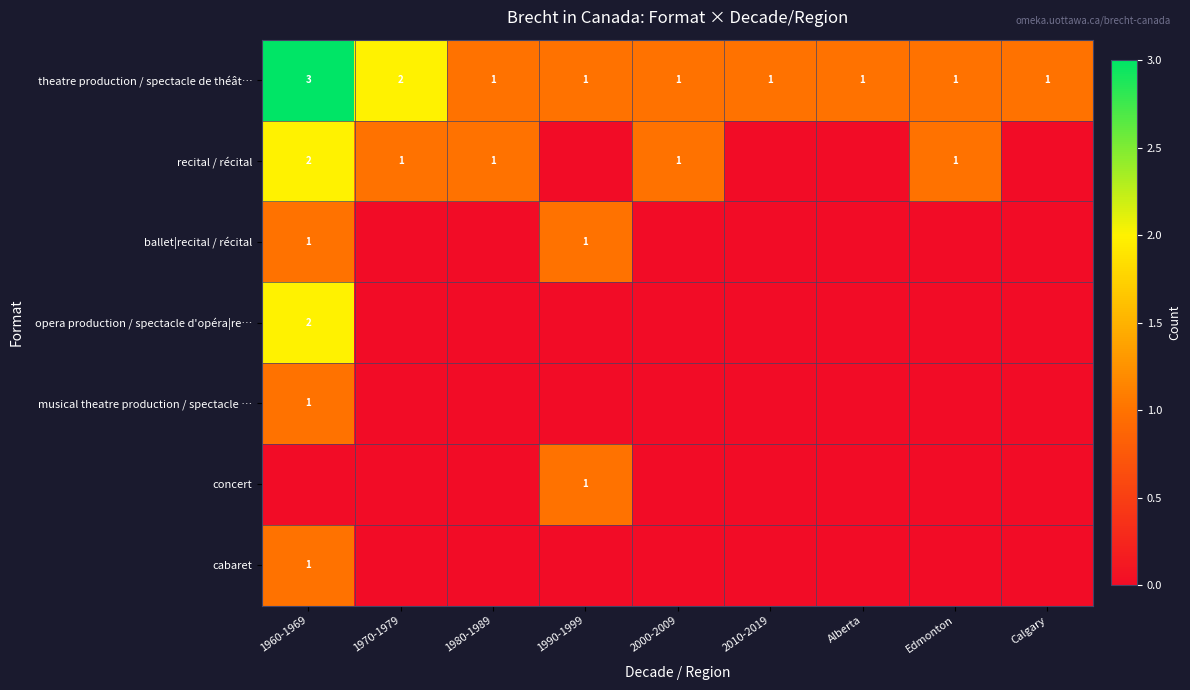

True or false: recital / récital has a value of 1 at 1970-1979.

True